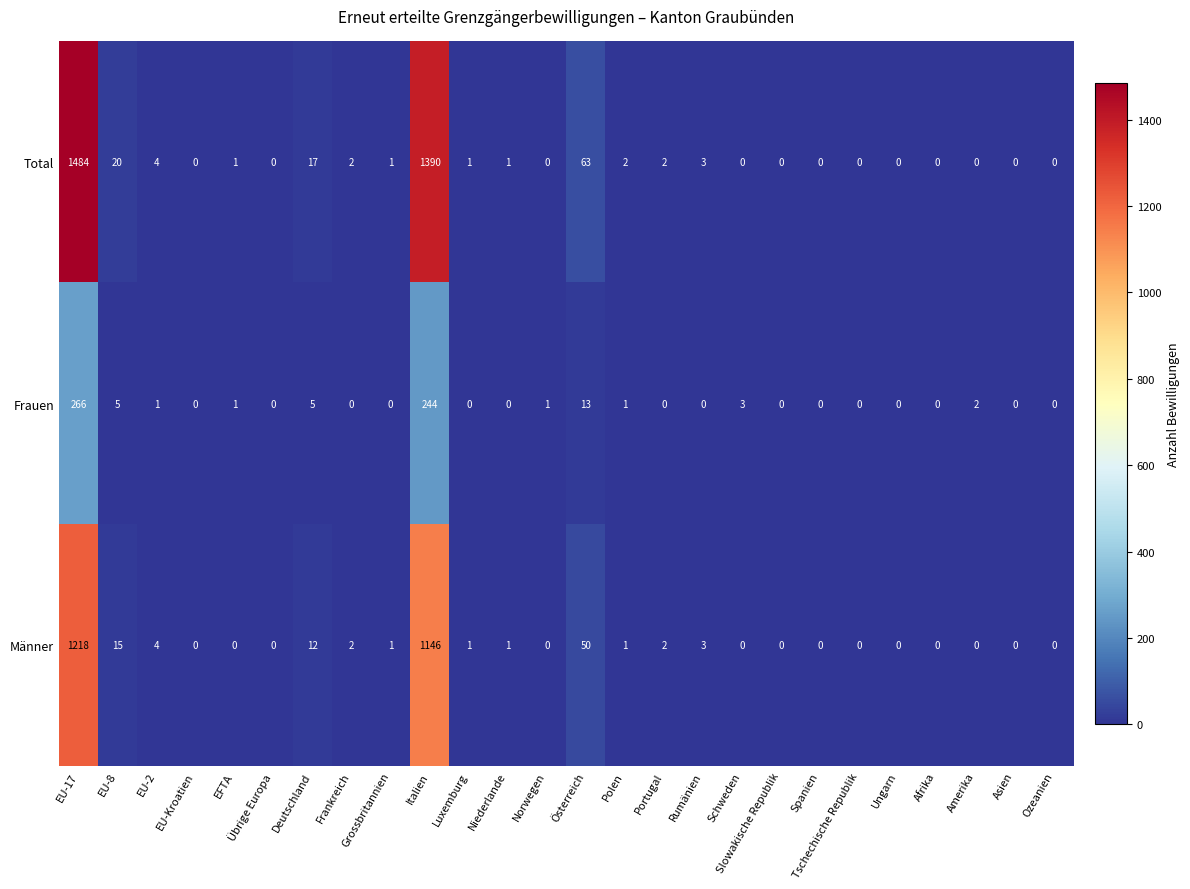

At which label does Männer first exceed 1?

EU-17